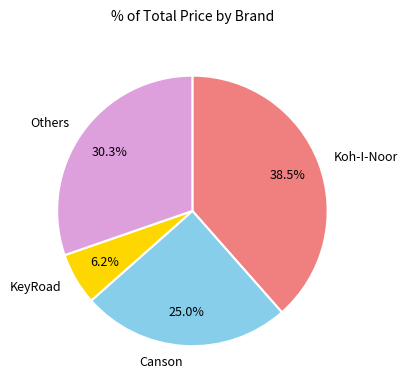

Is Canson the majority of the pie?

No